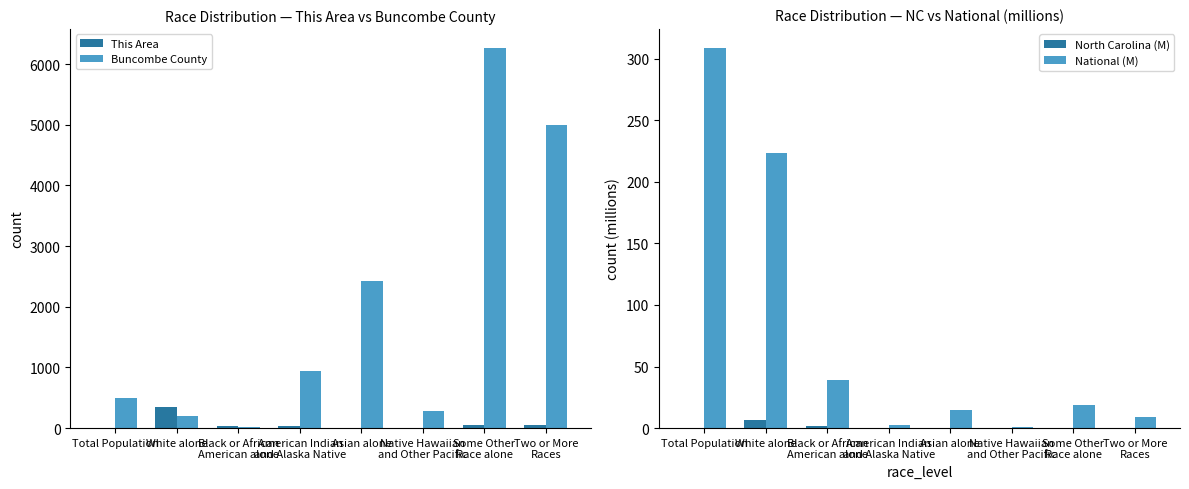

What position from the left is Asian alone?

5